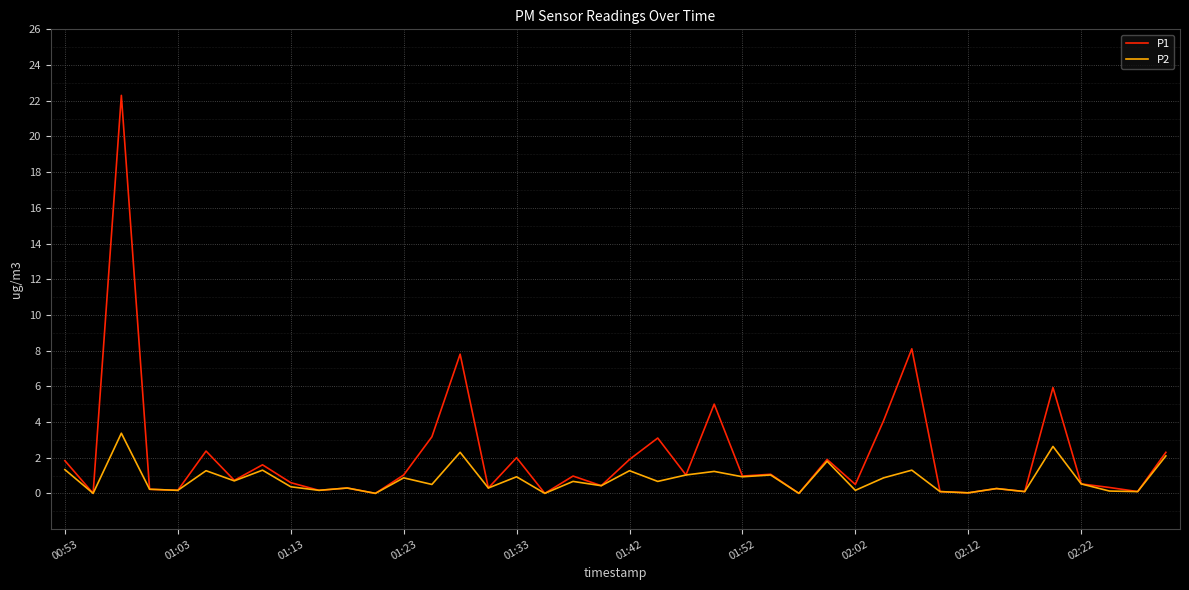

What is the greatest value displayed?

22.3